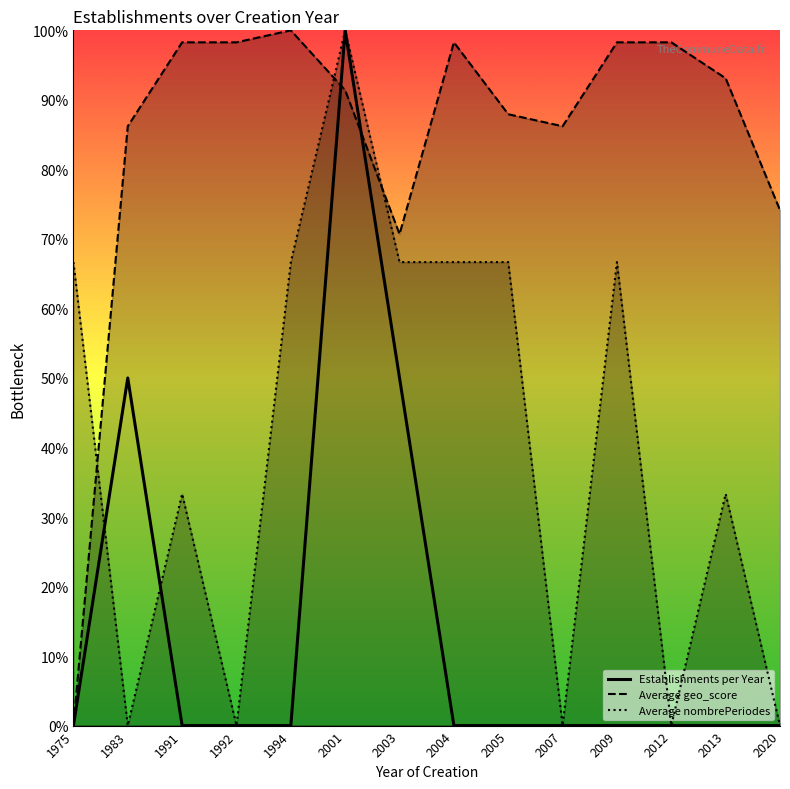

In Establishments per Year, how many points are higher than both neighbors (excluding endpoints)?

2